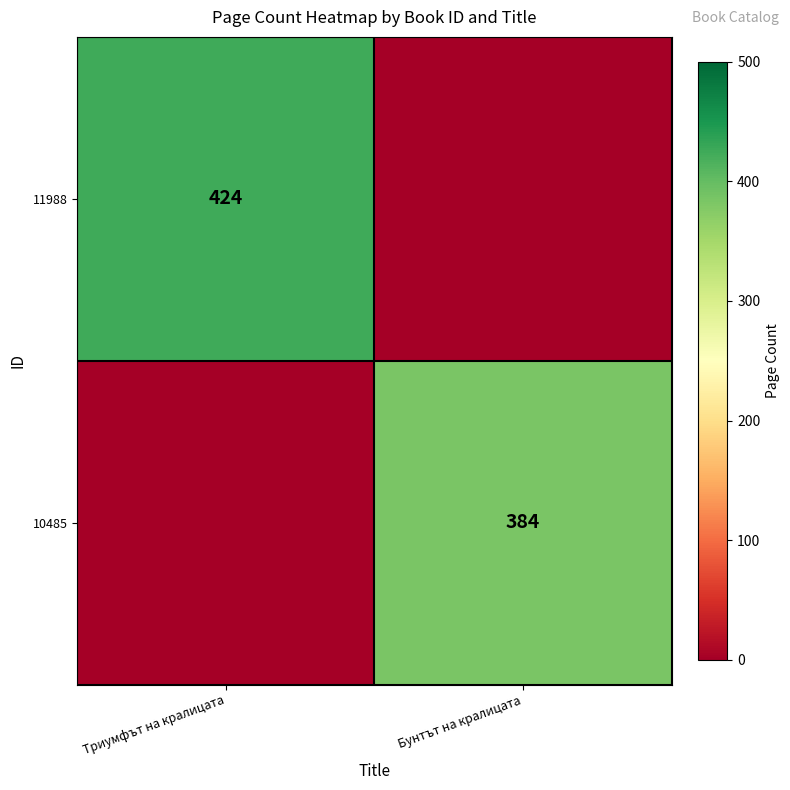

Is the value of 10485 at Бунтът на кралицата greater than the value of 11988 at Триумфът на кралицата?

No